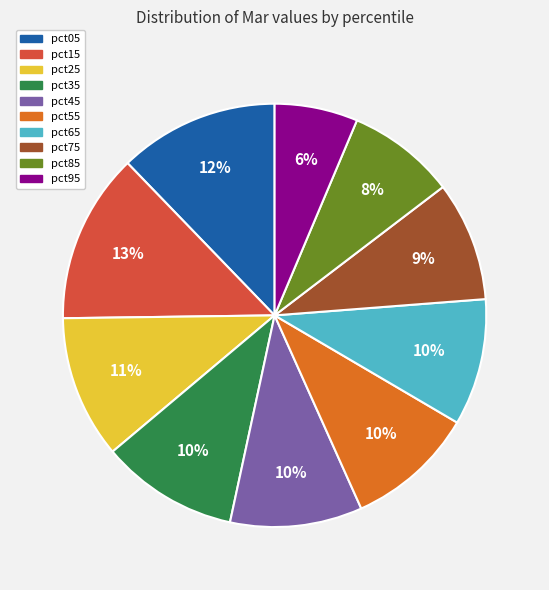

The pct55 slice represents 17% of the pie. True or false?

False